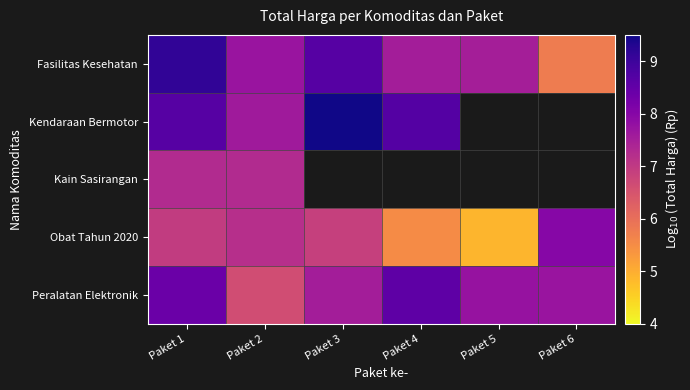

At which label is Kendaraan Bermotor closest to 8?

Paket 2